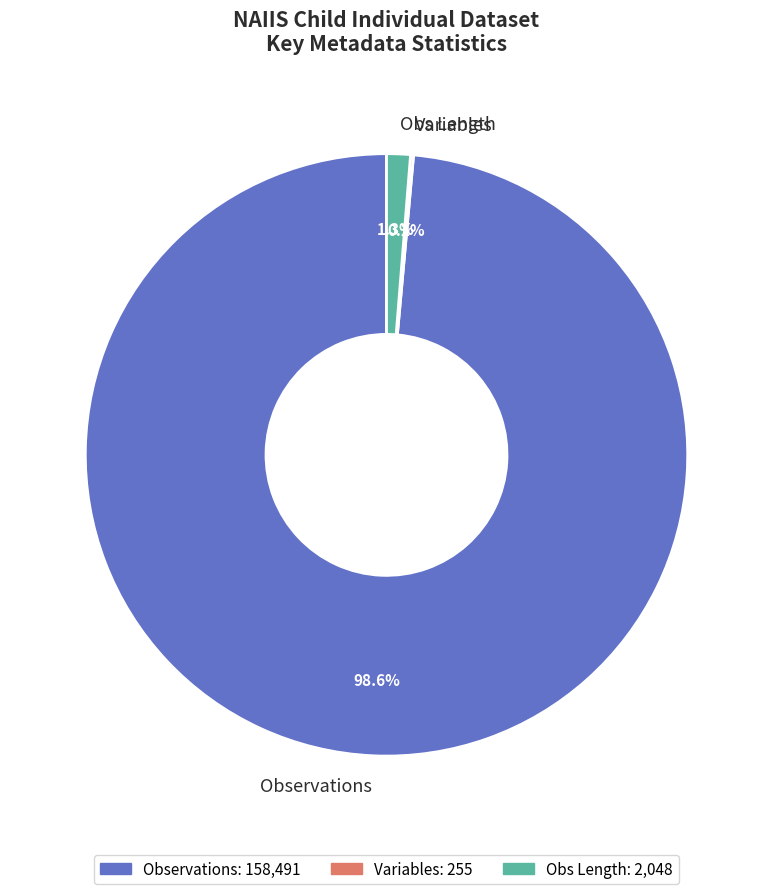

Which category has the biggest portion of the pie?

Observations